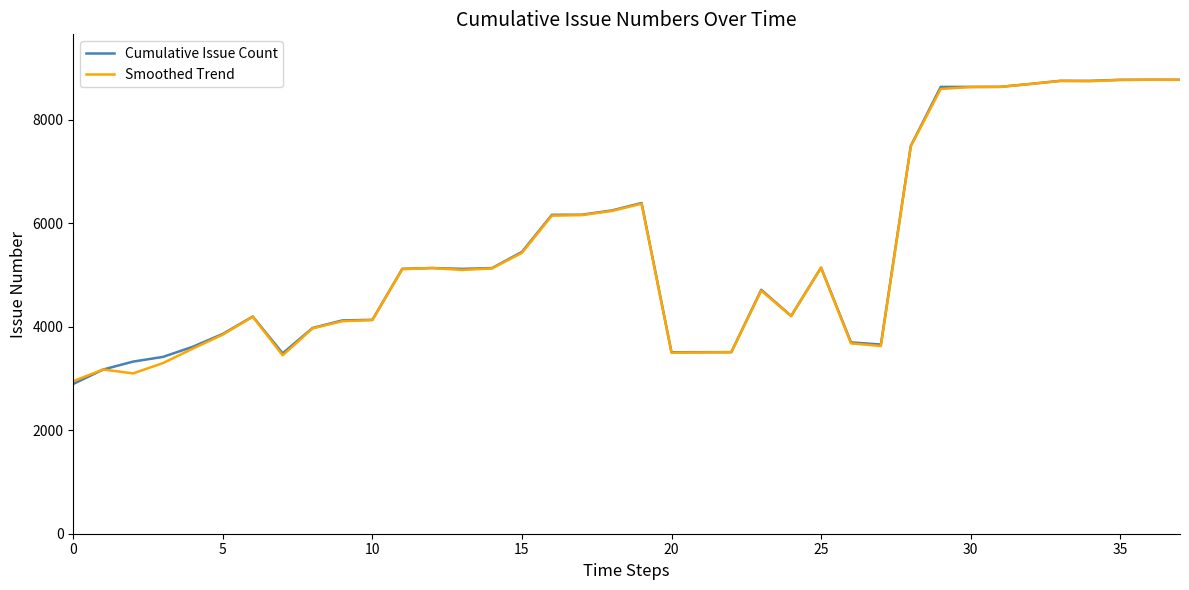

What is the minimum value for Cumulative Issue Count?

2896